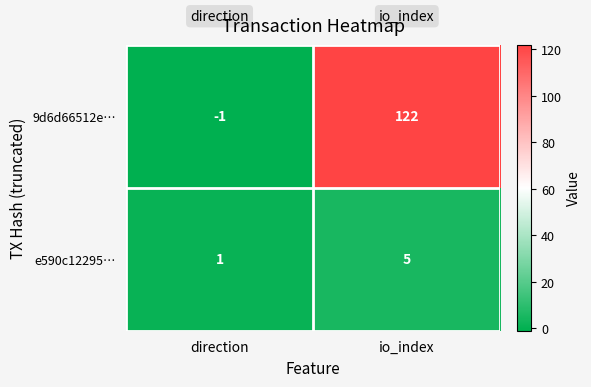

The value of e590c12295… at io_index is 3. True or false?

False